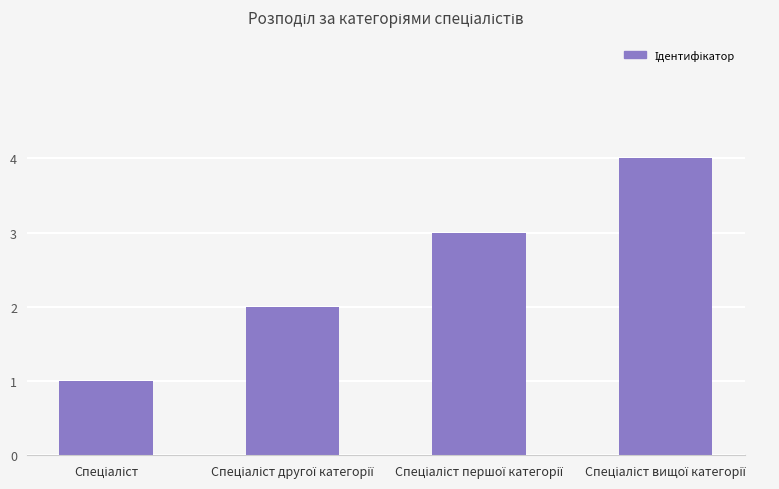

What is the difference between the maximum and minimum values?

3